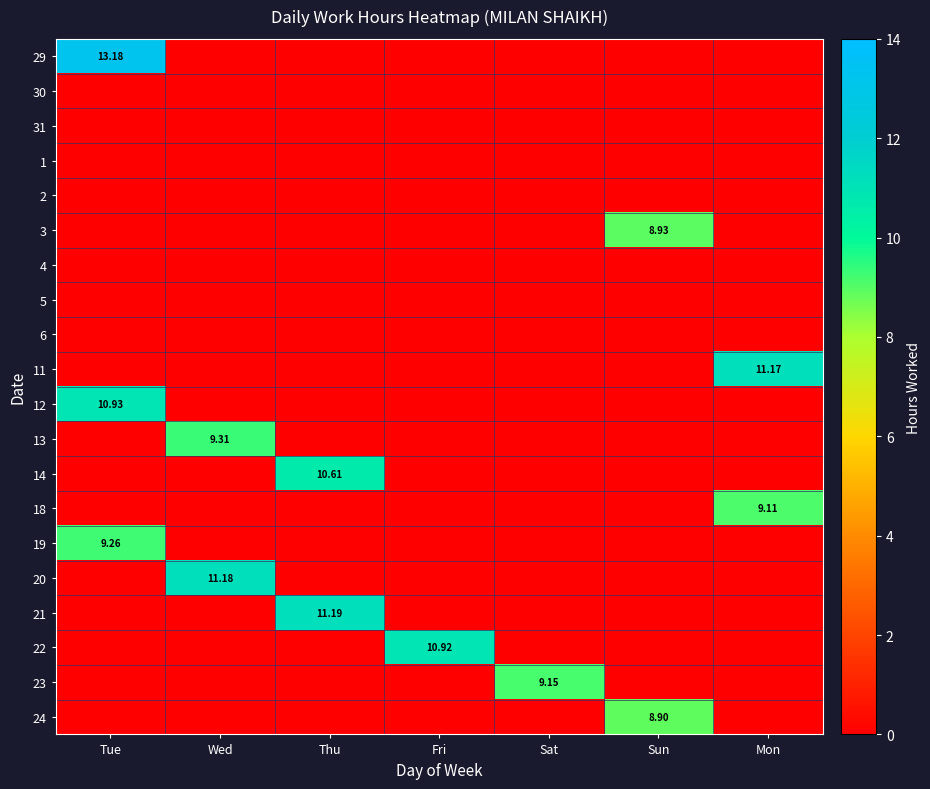

At how many categories does at least one series exceed 3?

7